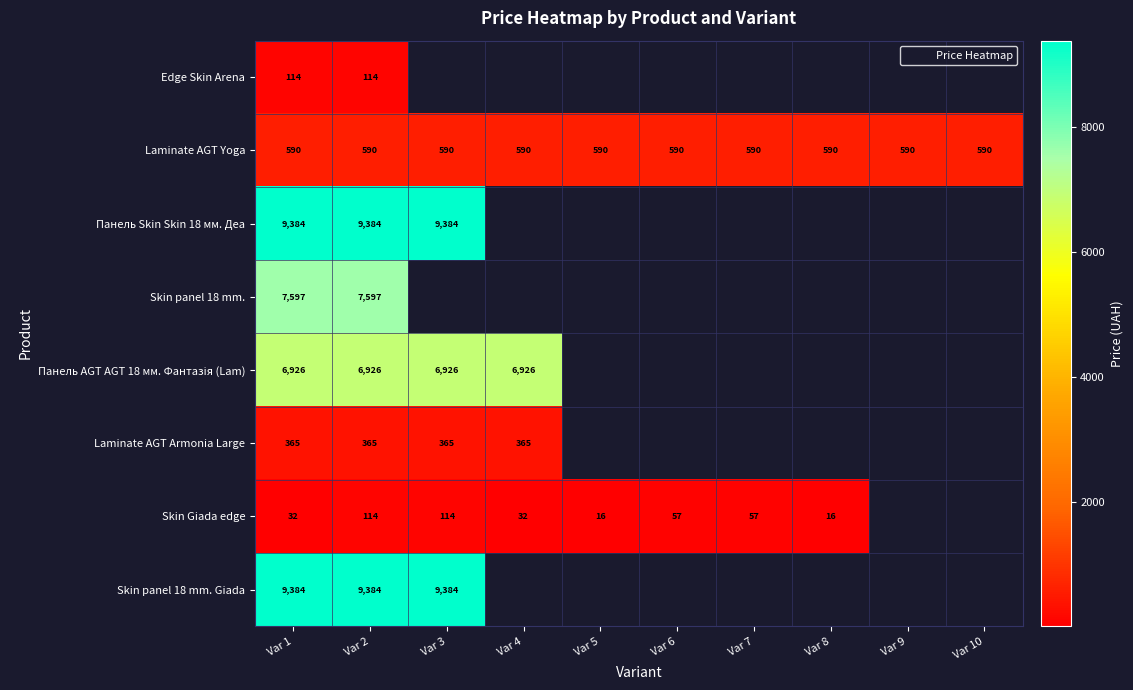

Which category has the highest value in the Laminate AGT Armonia Large series?

Var 1